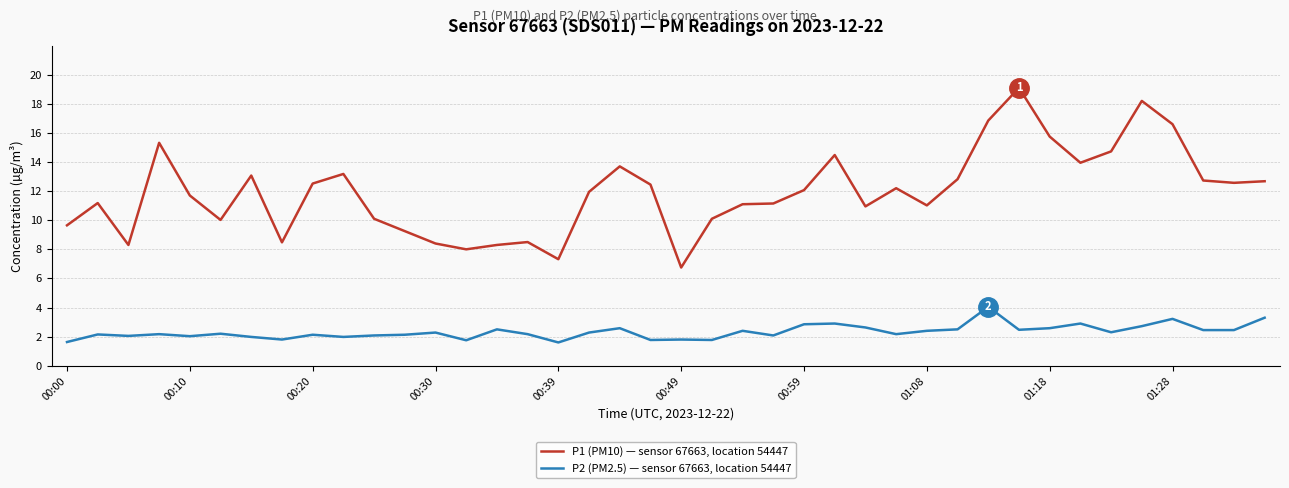

List the series in order of their peak value, highest first.

P1 (PM10) — sensor 67663, location 54447, P2 (PM2.5) — sensor 67663, location 54447